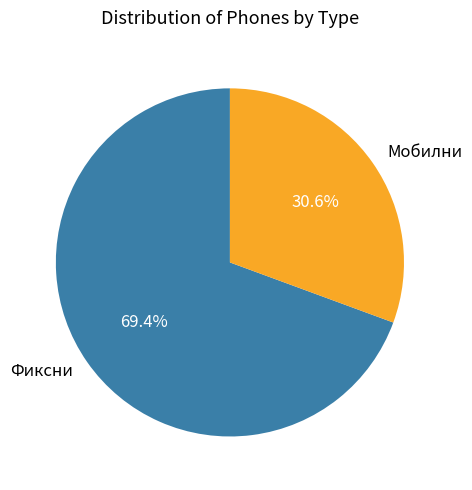

What percentage is the Мобилни slice, to the nearest percent?

31%